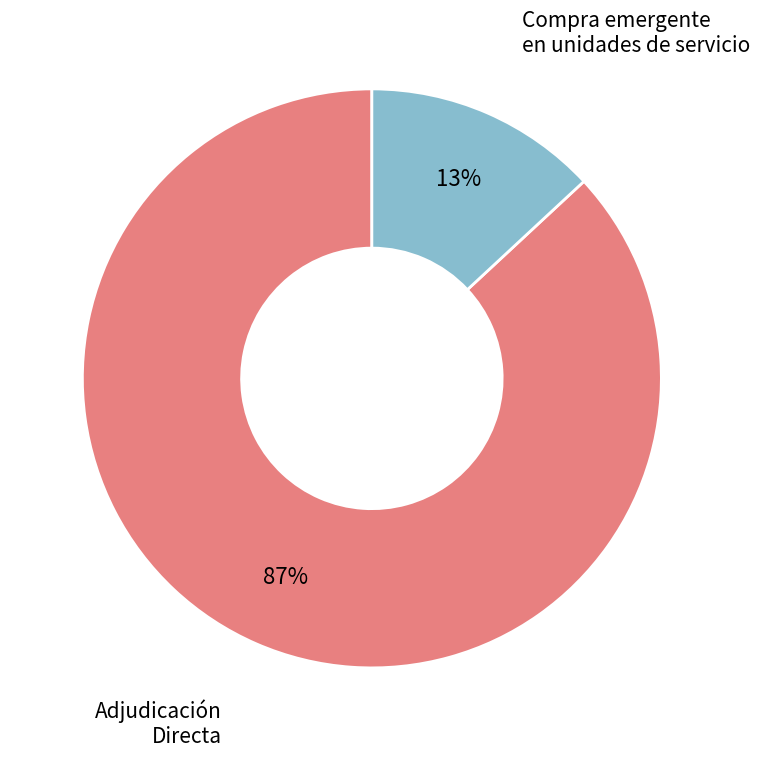

Does any single category account for the majority?

Yes